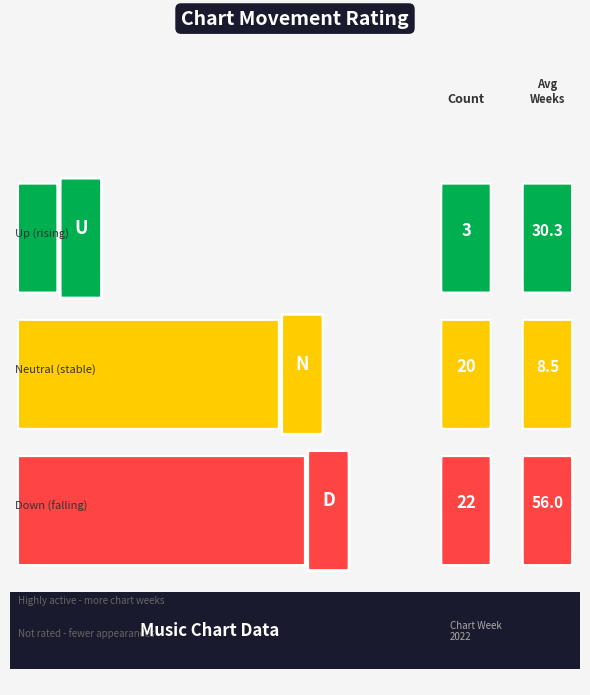

Reading left to right, list all the values displayed in this chart.

up=3	-=20	down=22